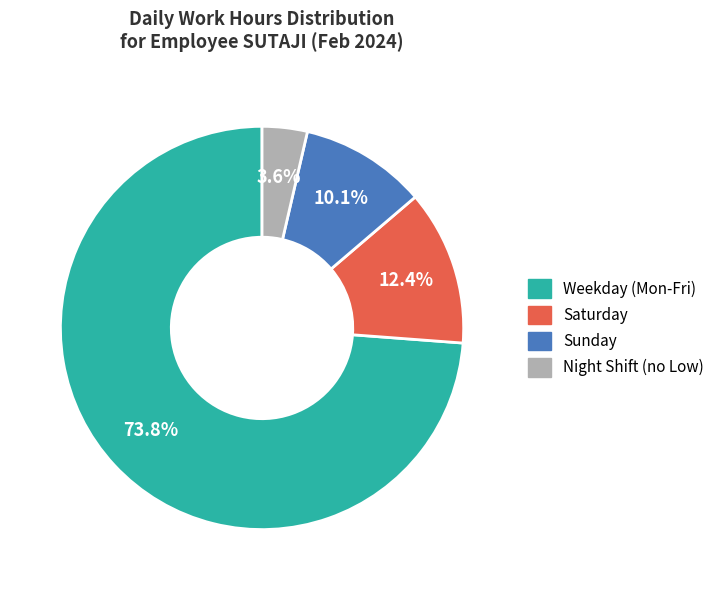

Is there any slice that represents more than half of the pie?

Yes